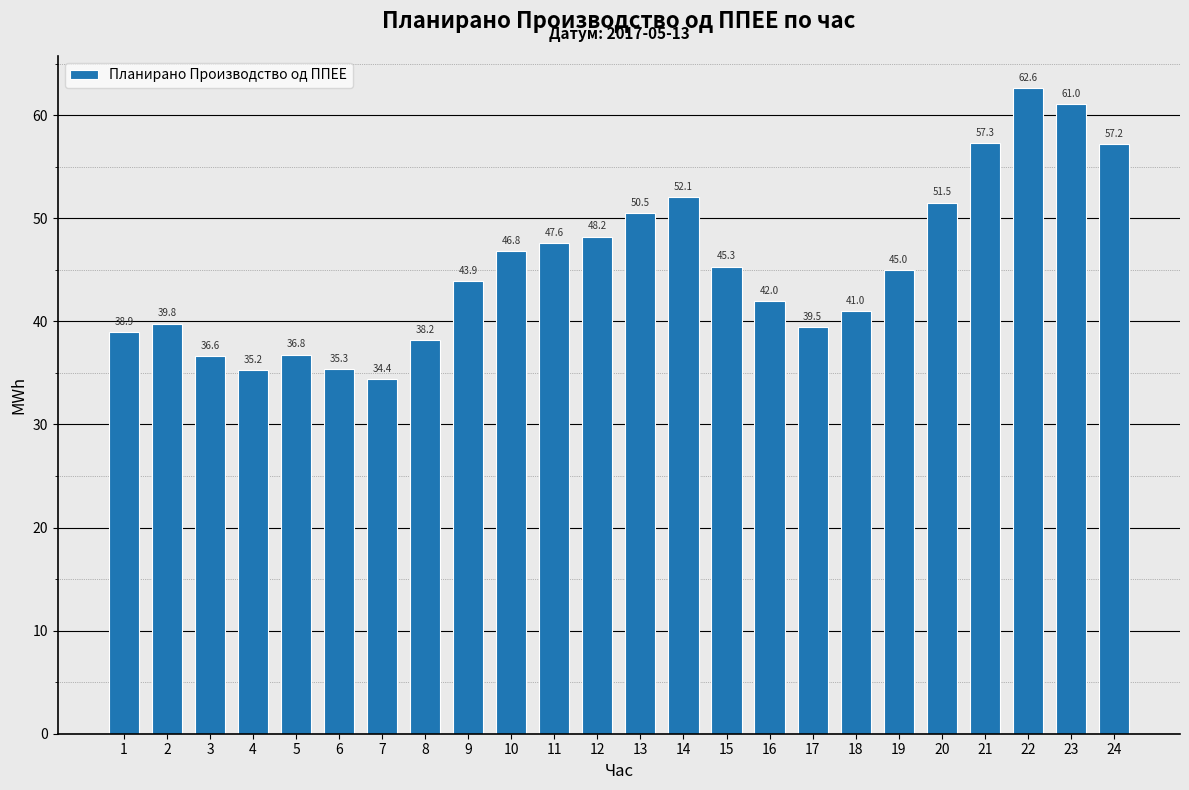

Reading right to left, list all the values displayed in this chart.

24=57.2	23=61.0	22=62.6	21=57.3	20=51.5	19=45.0	18=41.0	17=39.5	16=42.0	15=45.3	14=52.1	13=50.5	12=48.2	11=47.6	10=46.8	9=43.9	8=38.2	7=34.4	6=35.3	5=36.8	4=35.2	3=36.6	2=39.8	1=38.9